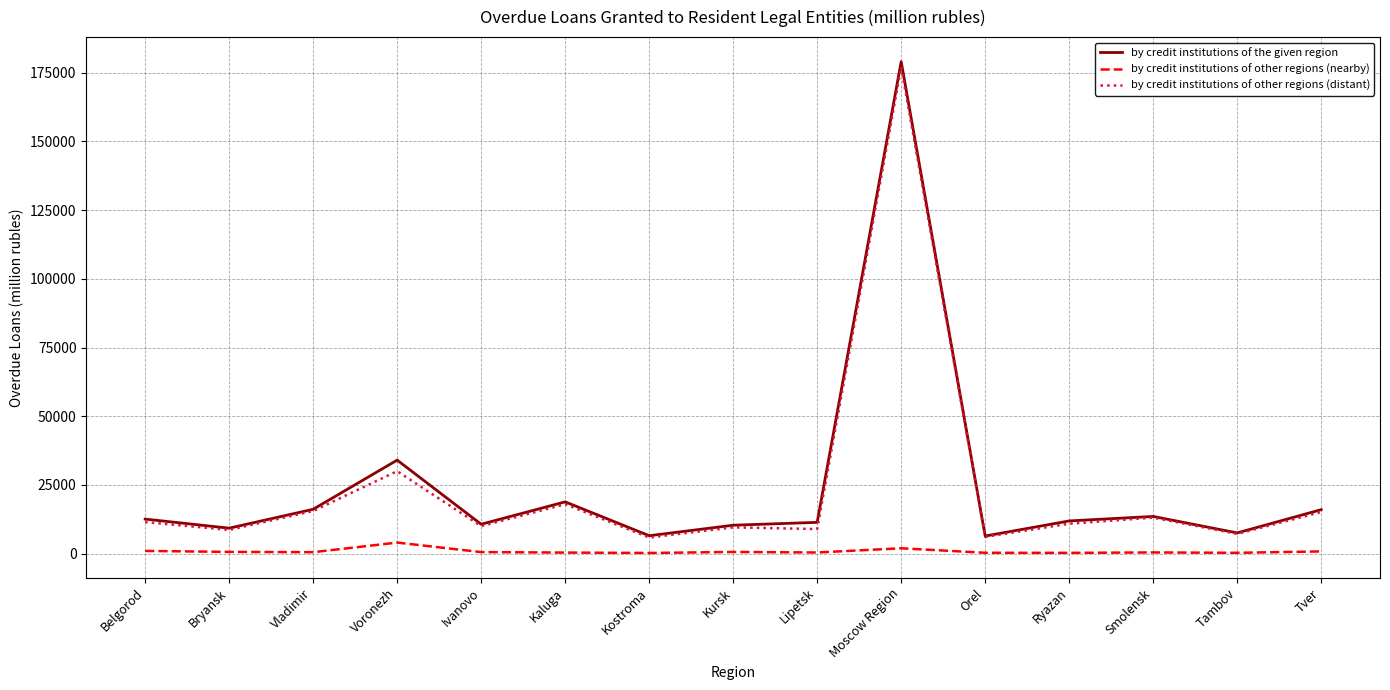

What is the difference between the second highest and second lowest values in the by credit institutions of other regions (distant) series?

23910